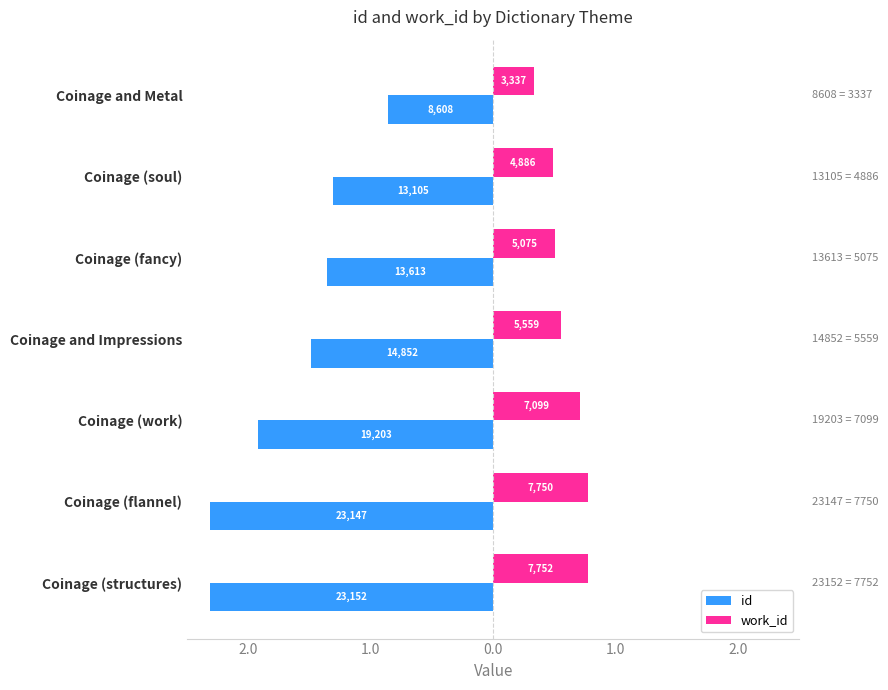

What is the value of the work_id bar at the 2nd from the left?

0.5